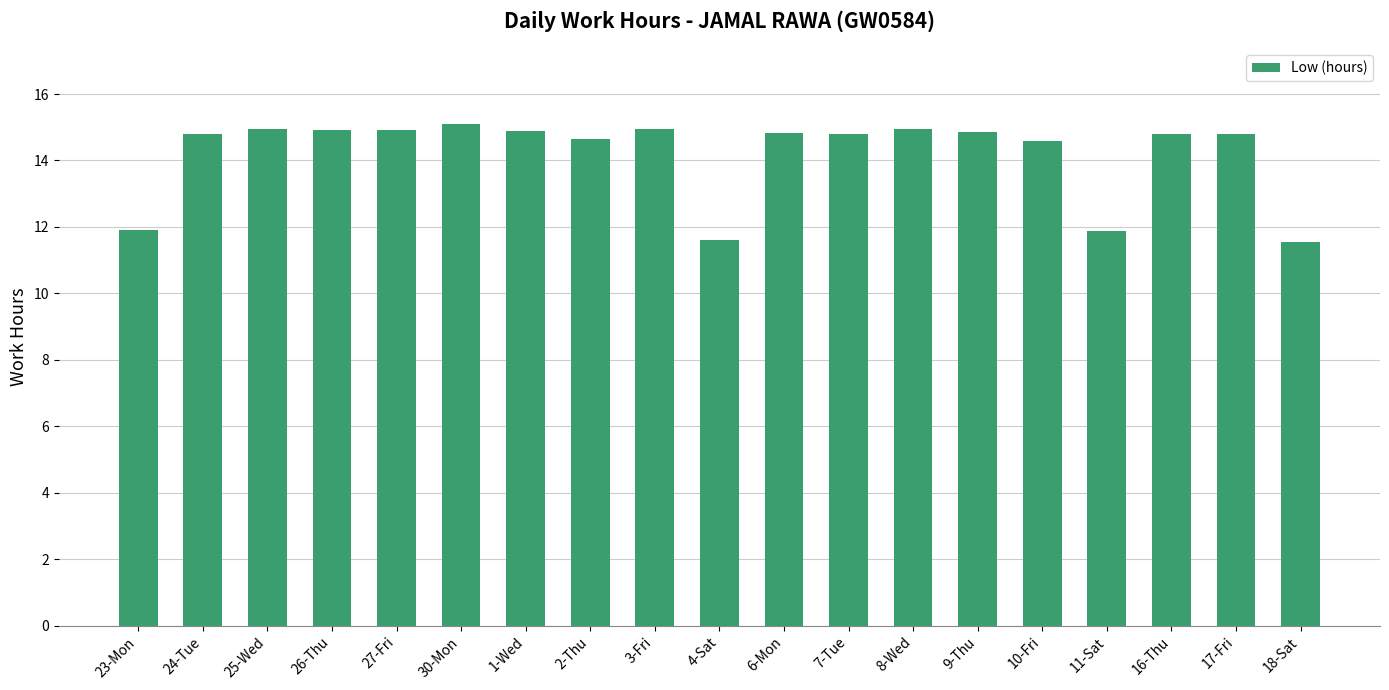

What is the greatest value displayed?

15.1